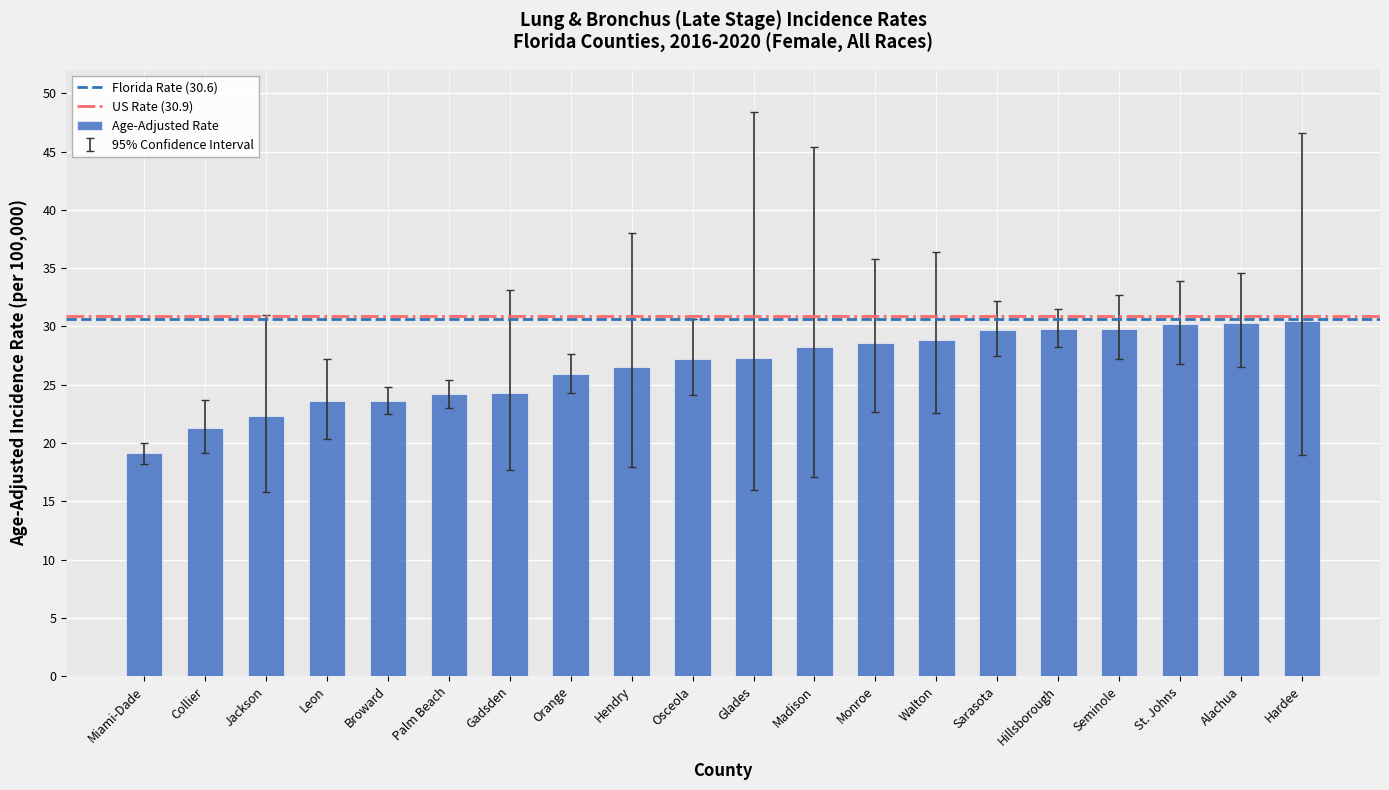

Read the value at Madison.

28.2